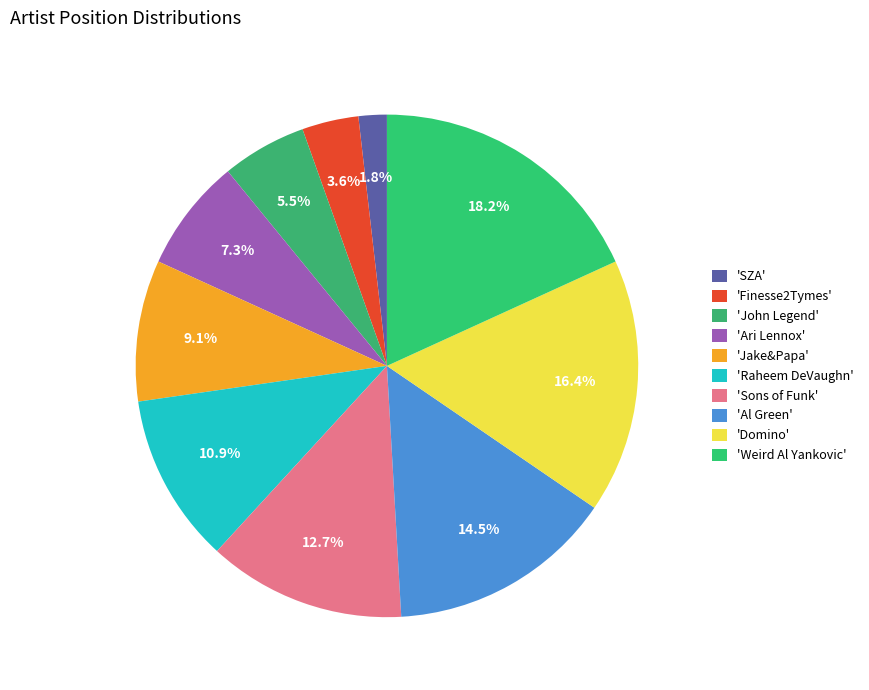

Rank the categories by value from highest to lowest.

Weird Al Yankovic, Domino, Al Green, Sons of Funk, Raheem DeVaughn, Jake&Papa, Ari Lennox, John Legend, Finesse2Tymes, SZA